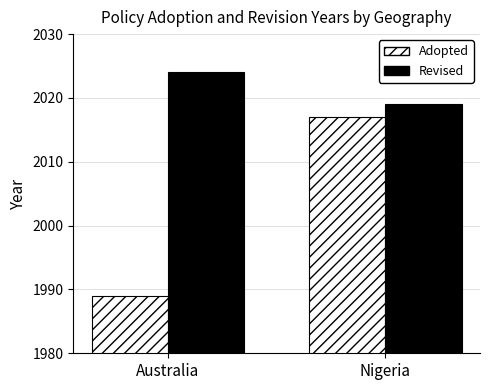

Rank the series by their average value, from lowest to highest.

Adopted, Revised